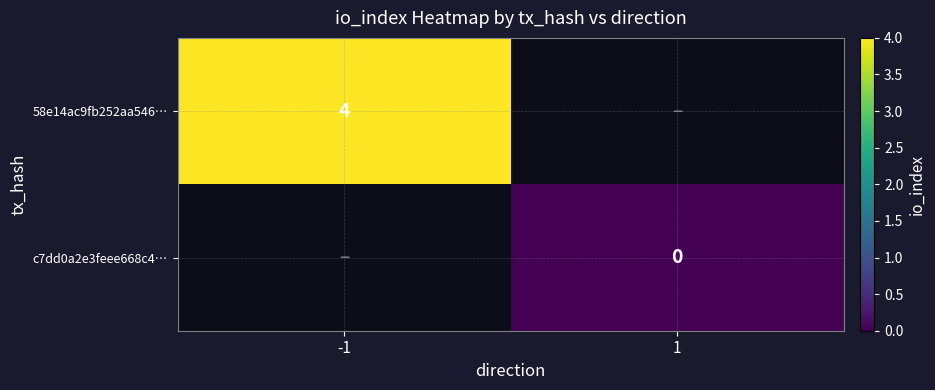

Is it true that 58e14ac9fb252aa546… equals 4 at -1?

True